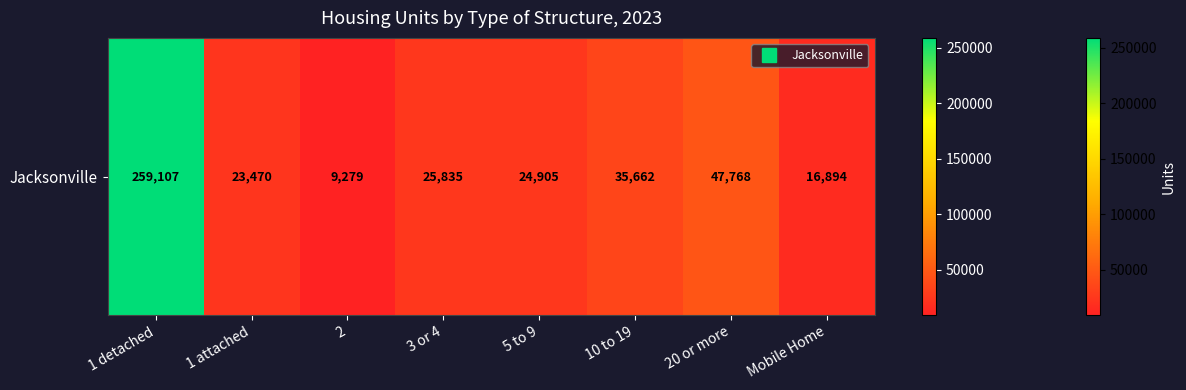

List the labels in order of value, largest first.

1 detached, 20 or more, 10 to 19, 3 or 4, 5 to 9, 1 attached, Mobile Home, 2